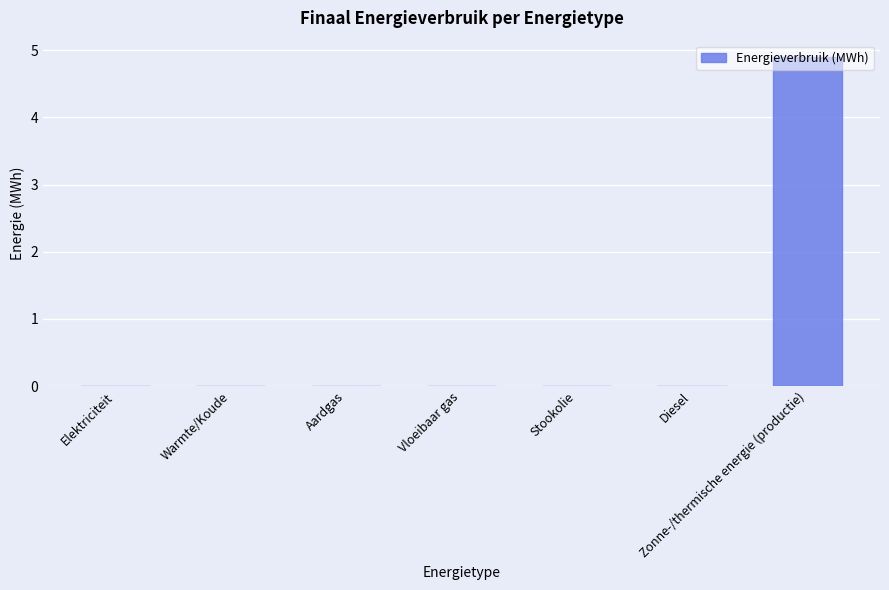

Are the bars horizontal?

No